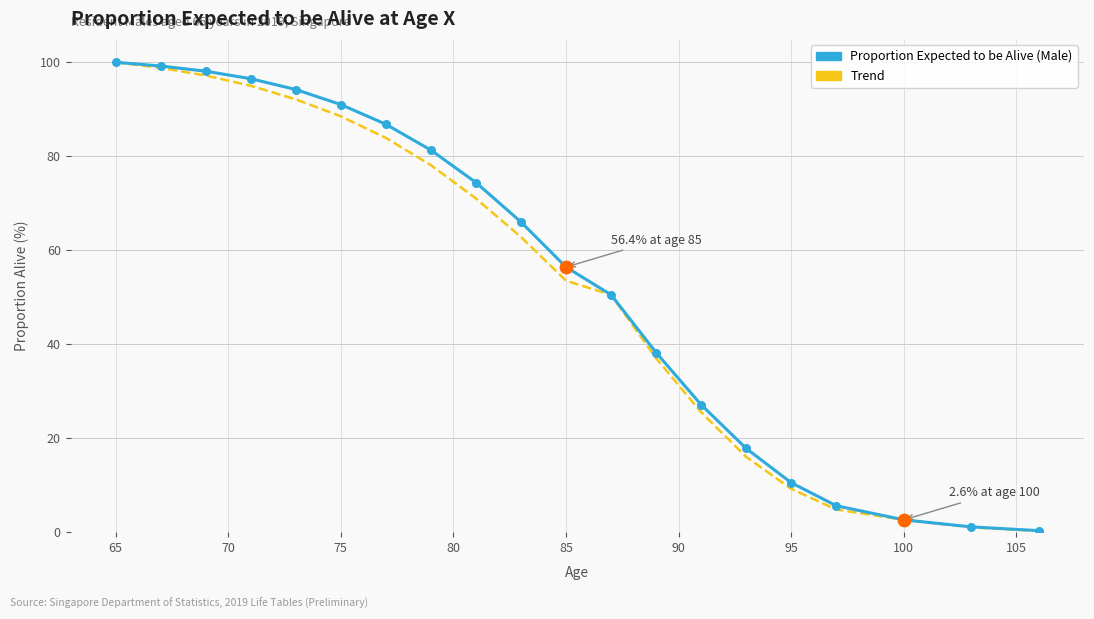

What are all the series names shown in the legend?

Proportion Expected to be Alive (Male), Trend